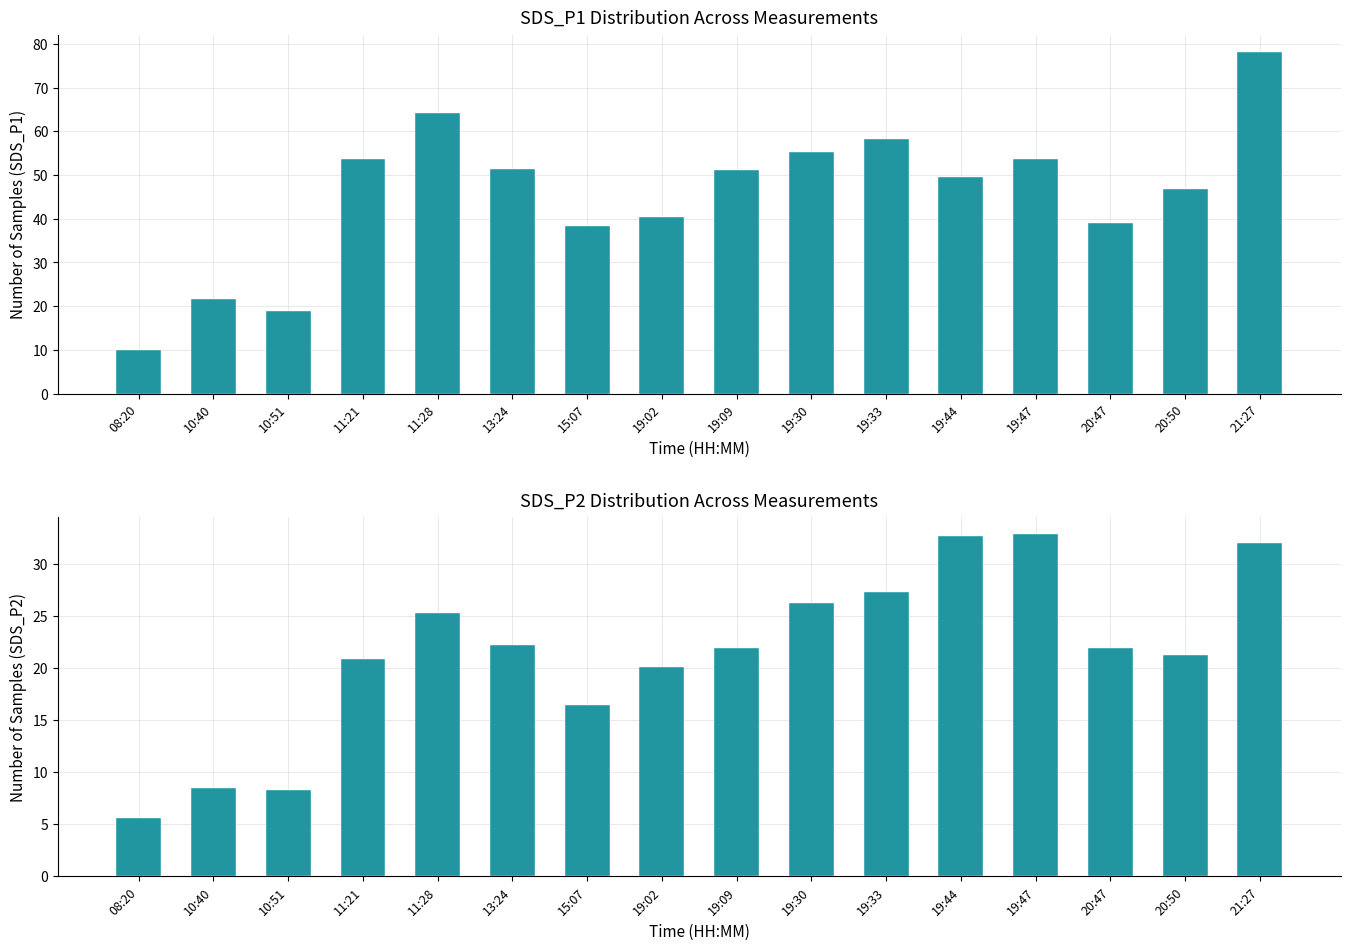

What are all the series names shown in the legend?

SDS_P1, SDS_P2